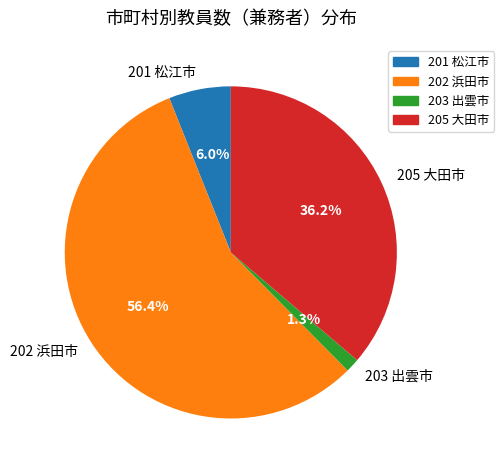

What percentage is NOT represented by 203 出雲市?

98.7%